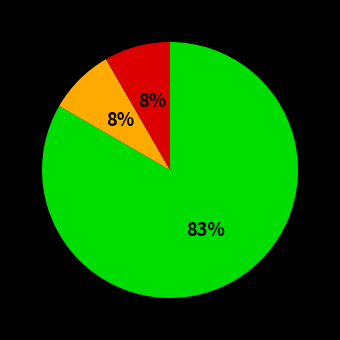

Is there any slice that represents more than half of the pie?

Yes